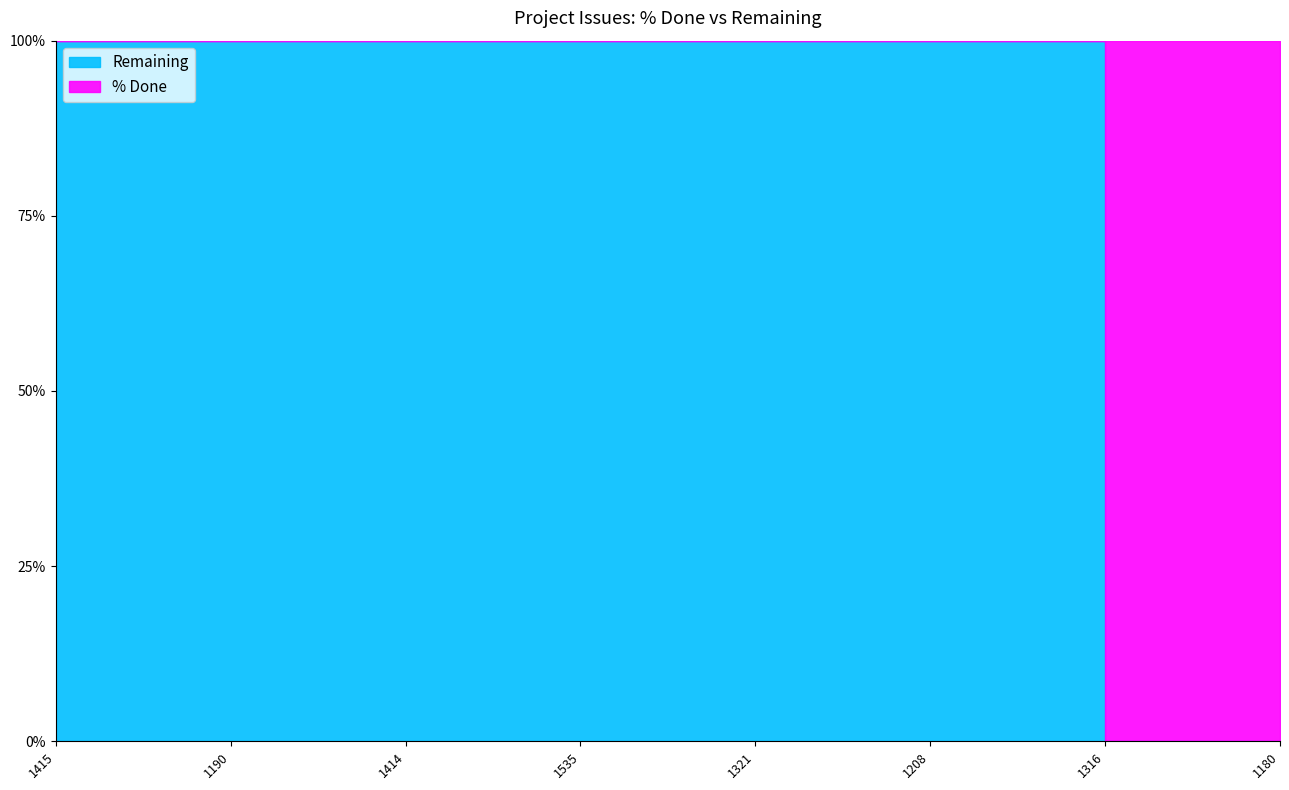

Which series changed the most between 1415 and 1321?

% Done